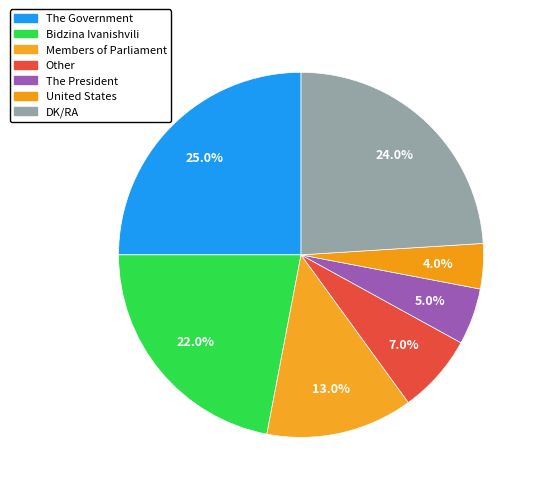

What is the change in value from Members of Parliament to United States?

-9